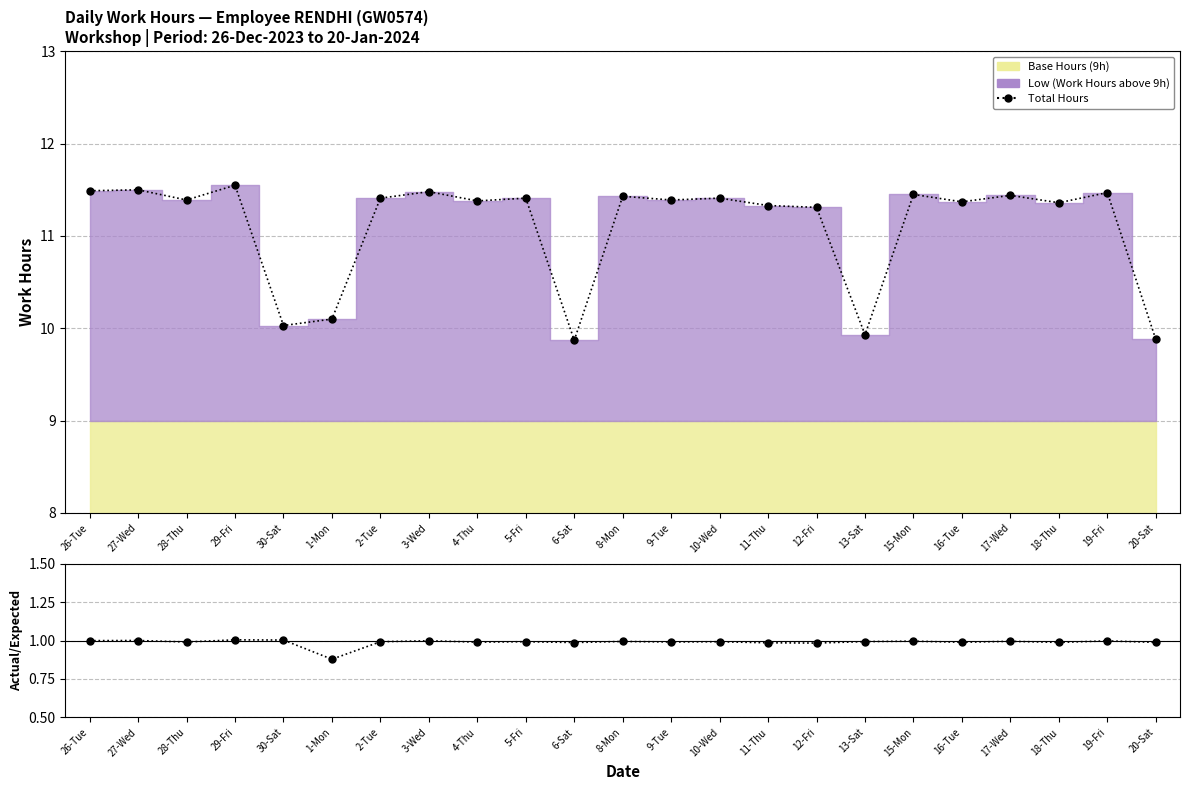

Reading right to left, extract all data points from this chart.

20-Sat=9.9	19-Fri=11.5	18-Thu=11.4	17-Wed=11.4	16-Tue=11.4	15-Mon=11.4	13-Sat=9.9	12-Fri=11.3	11-Thu=11.3	10-Wed=11.4	9-Tue=11.4	8-Mon=11.4	6-Sat=9.9	5-Fri=11.4	4-Thu=11.4	3-Wed=11.5	2-Tue=11.4	1-Mon=10.1	30-Sat=10.0	29-Fri=11.6	28-Thu=11.4	27-Wed=11.5	26-Tue=11.5